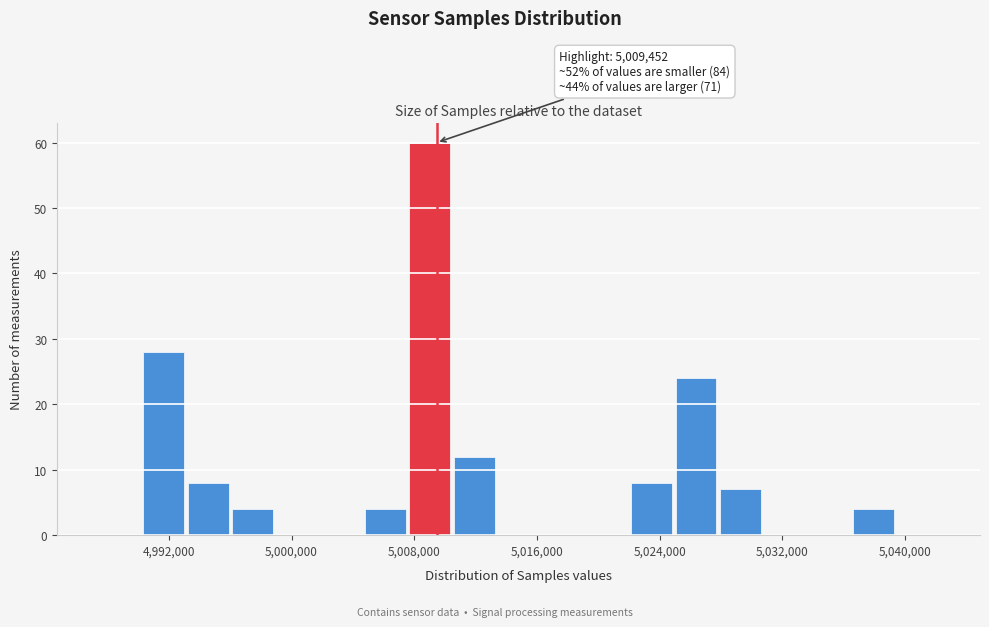

Around what value on the x-axis is the tallest bar? Give the approximate position of its centre, as read against the axis.

5009000